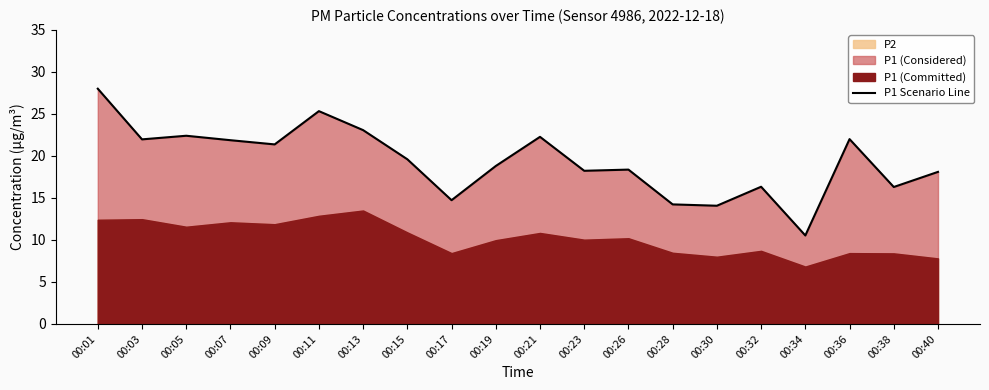

How many interior local peaks (higher than both neighbors) does the data have?

6